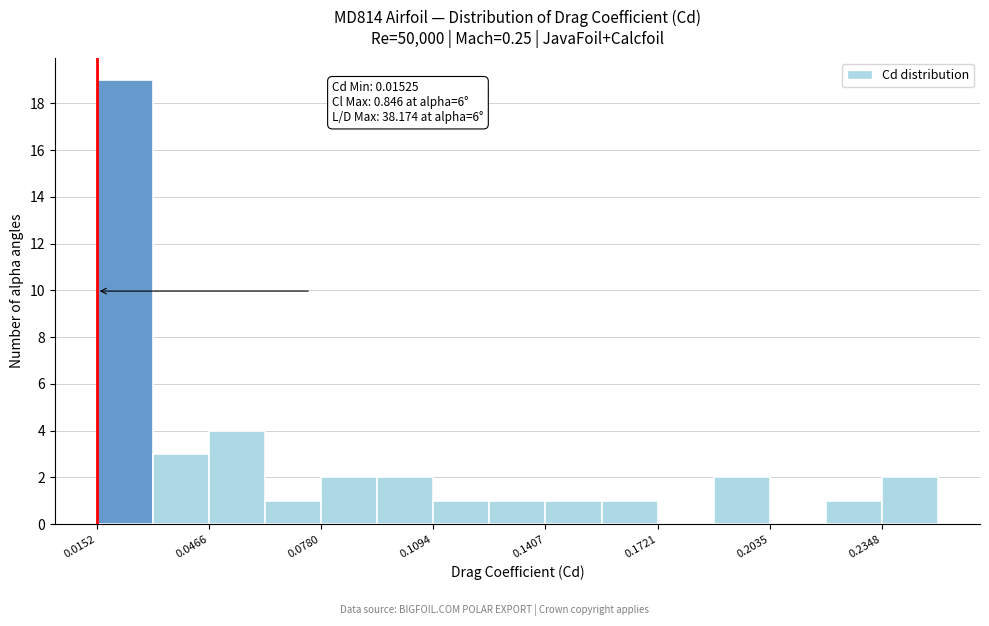

Around what value on the x-axis is the tallest bar? Give the approximate position of its centre, as read against the axis.

0.025